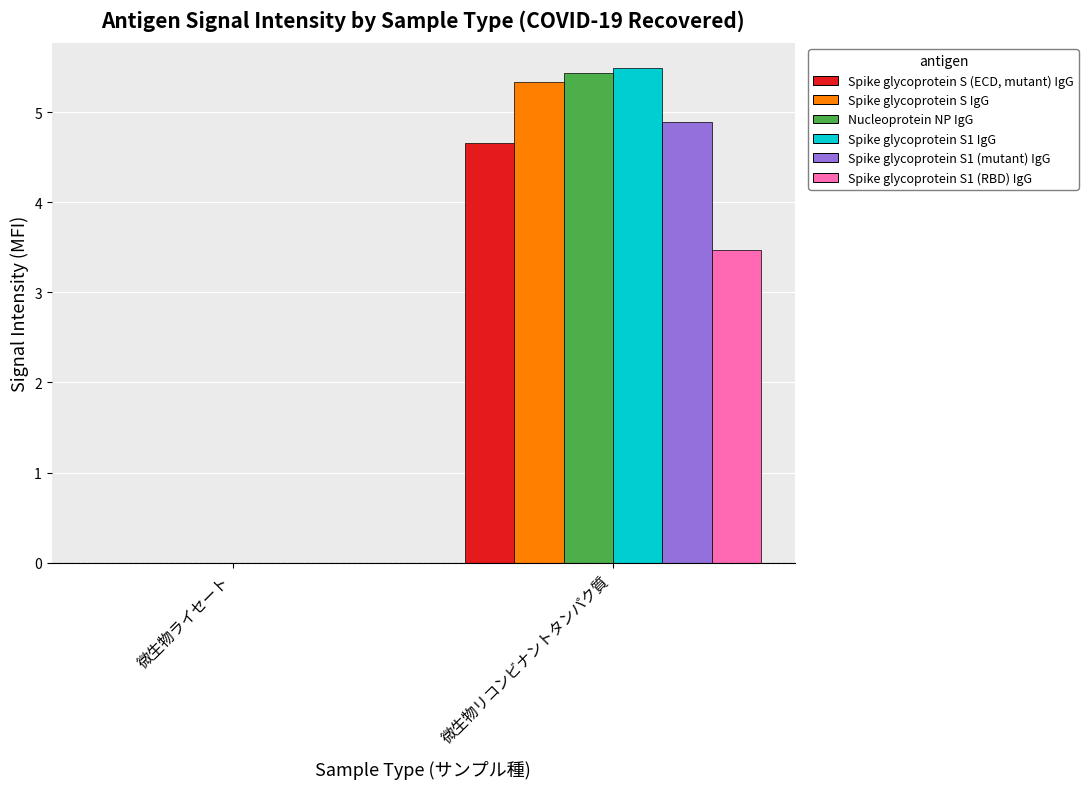

Which series changed the most between 微生物ライセート and 微生物リコンビナントタンパク質?

Spike glycoprotein S1 IgG